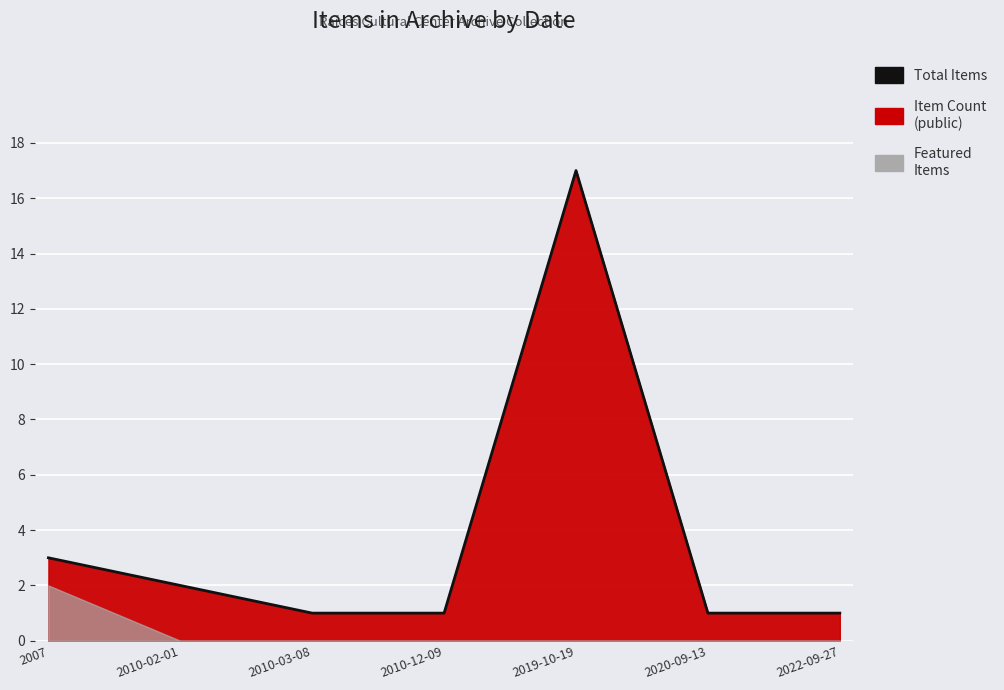

List the labels in order of value, largest first.

2019-10-19, 2007, 2010-02-01, 2010-03-08, 2010-12-09, 2020-09-13, 2022-09-27